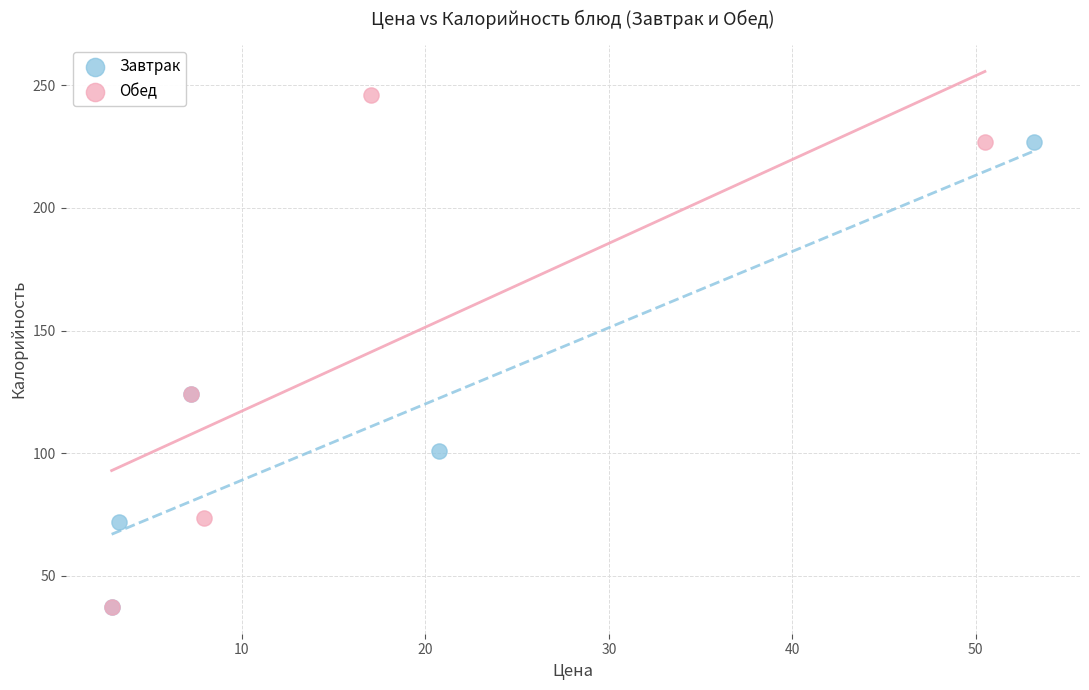

Which series has the largest Y range (max minus min)?

Обед